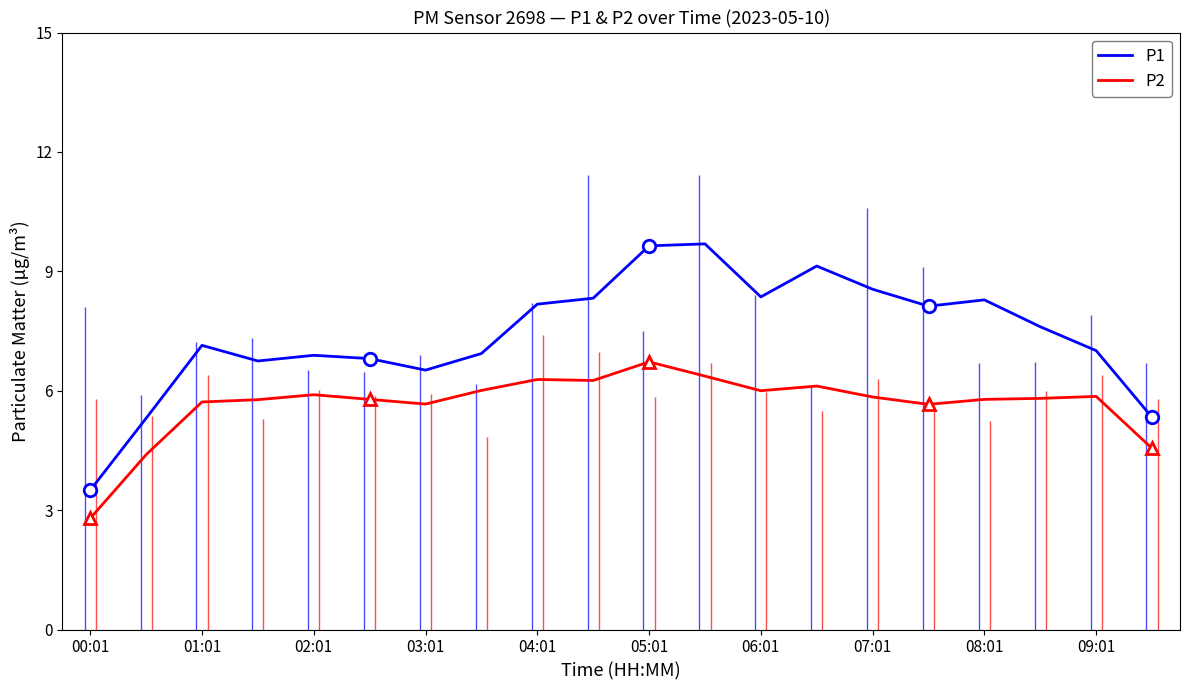

True or false: P2 and P1 cross at least once.

False